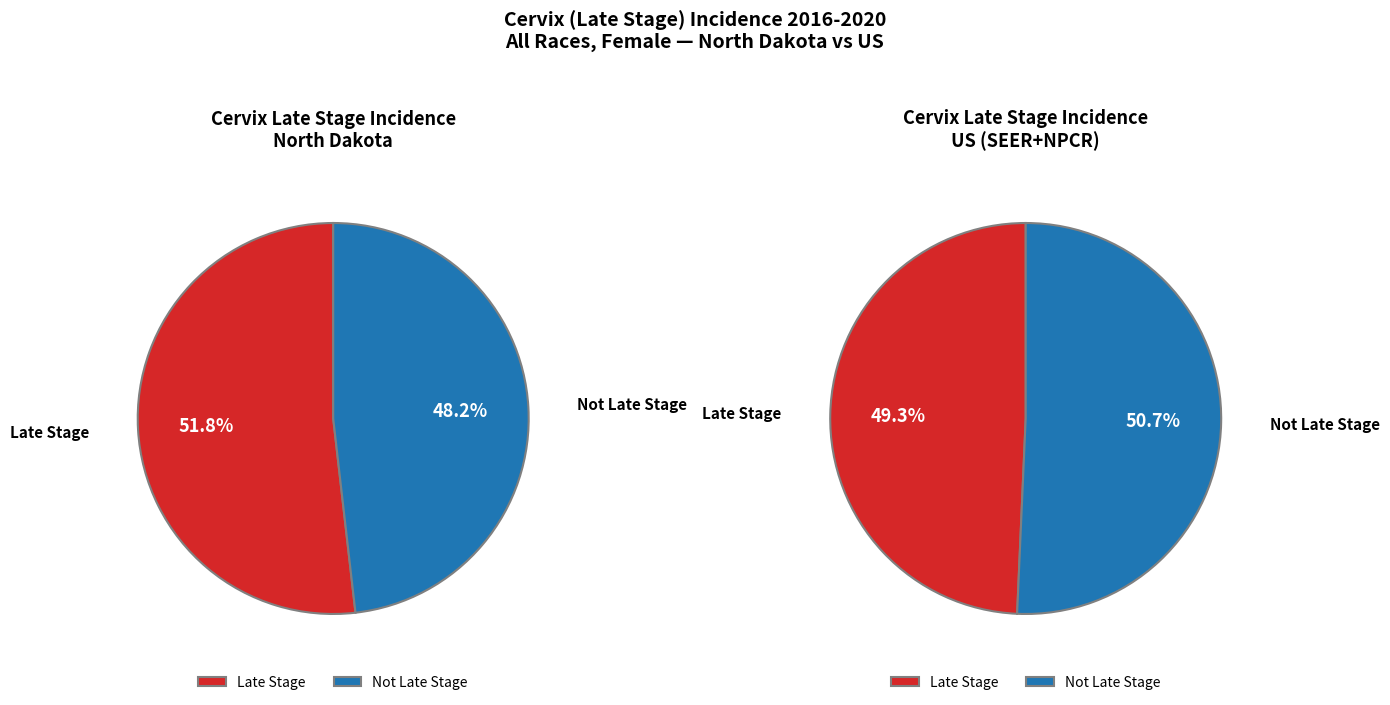

Is it true that North Dakota is 0% of the pie?

True